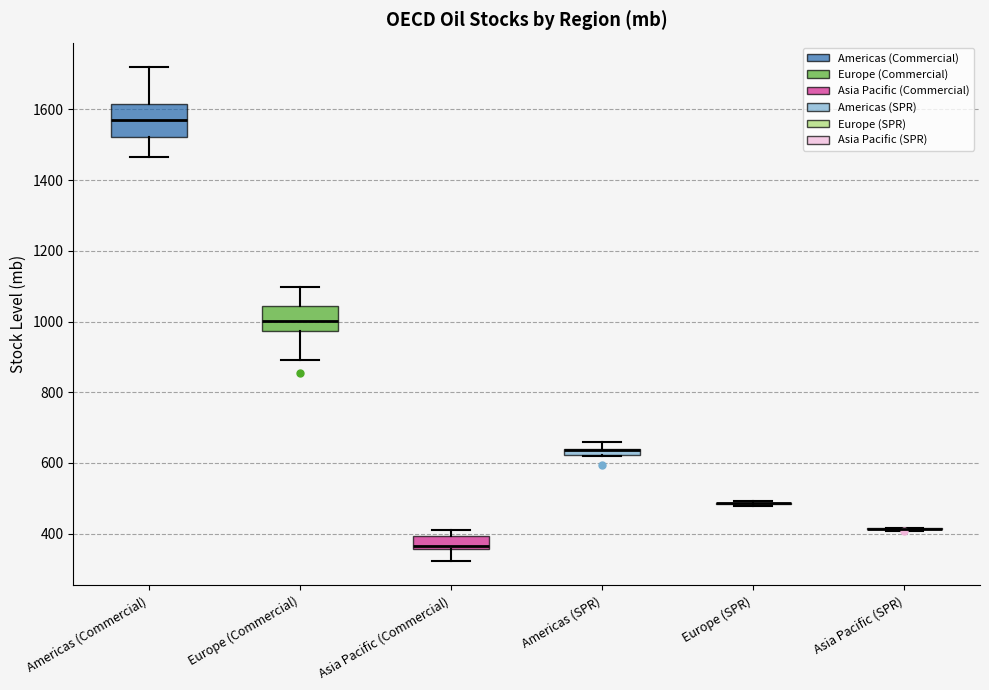

Which box is the tallest, from its lower edge to its upper edge?

Americas (Commercial)